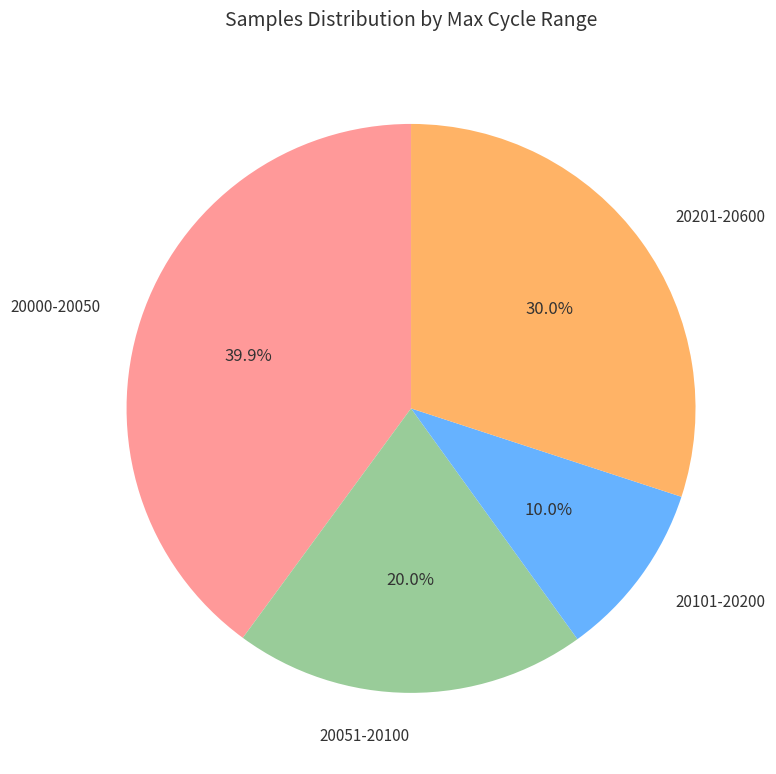

Is there a majority slice in this chart?

No